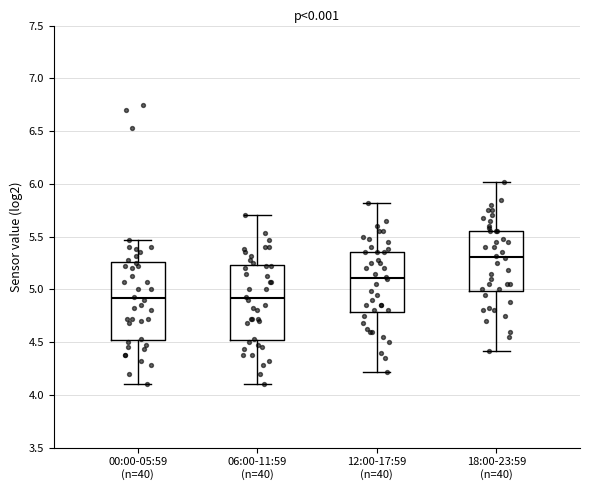

Reading left to right, read every box against the y-axis: the position of its median line, the range the box covers, and the ends of its whiskers. The values are not printed on the chart, so give them approximately, as read against the axis.

00:00-05:59 (n=40): median 4.90, box 4.50 to 5.25, whiskers 4.10 to 5.45
06:00-11:59 (n=40): median 4.90, box 4.50 to 5.25, whiskers 4.10 to 5.70
12:00-17:59 (n=40): median 5.10, box 4.80 to 5.35, whiskers 4.20 to 5.80
18:00-23:59 (n=40): median 5.30, box 5.00 to 5.55, whiskers 4.40 to 6.00